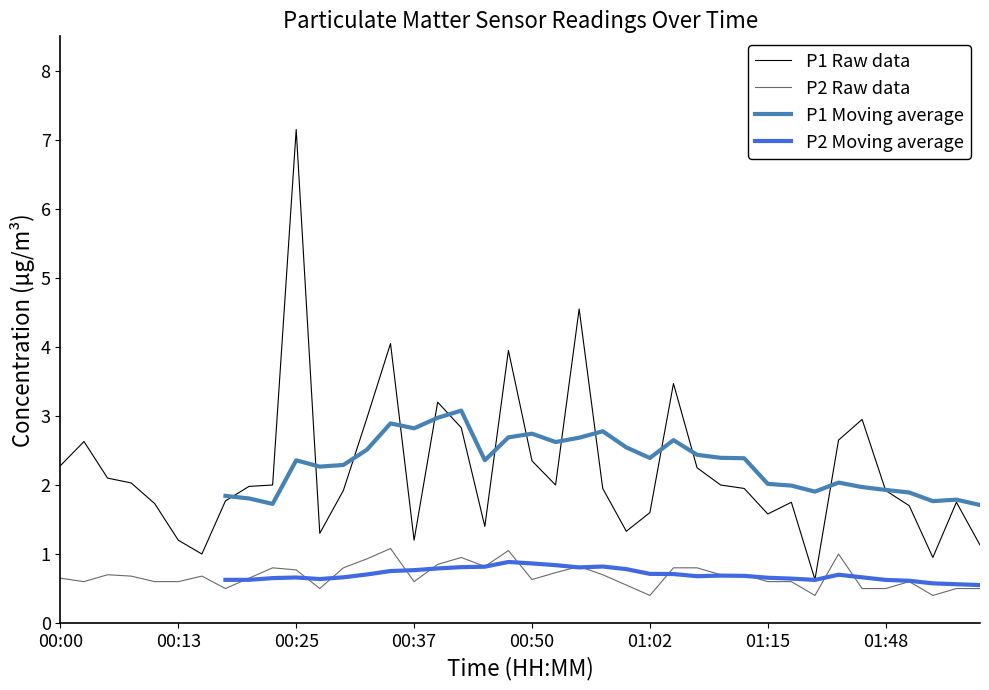

True or false: P1 Moving average and P2 Moving average cross at least once.

False